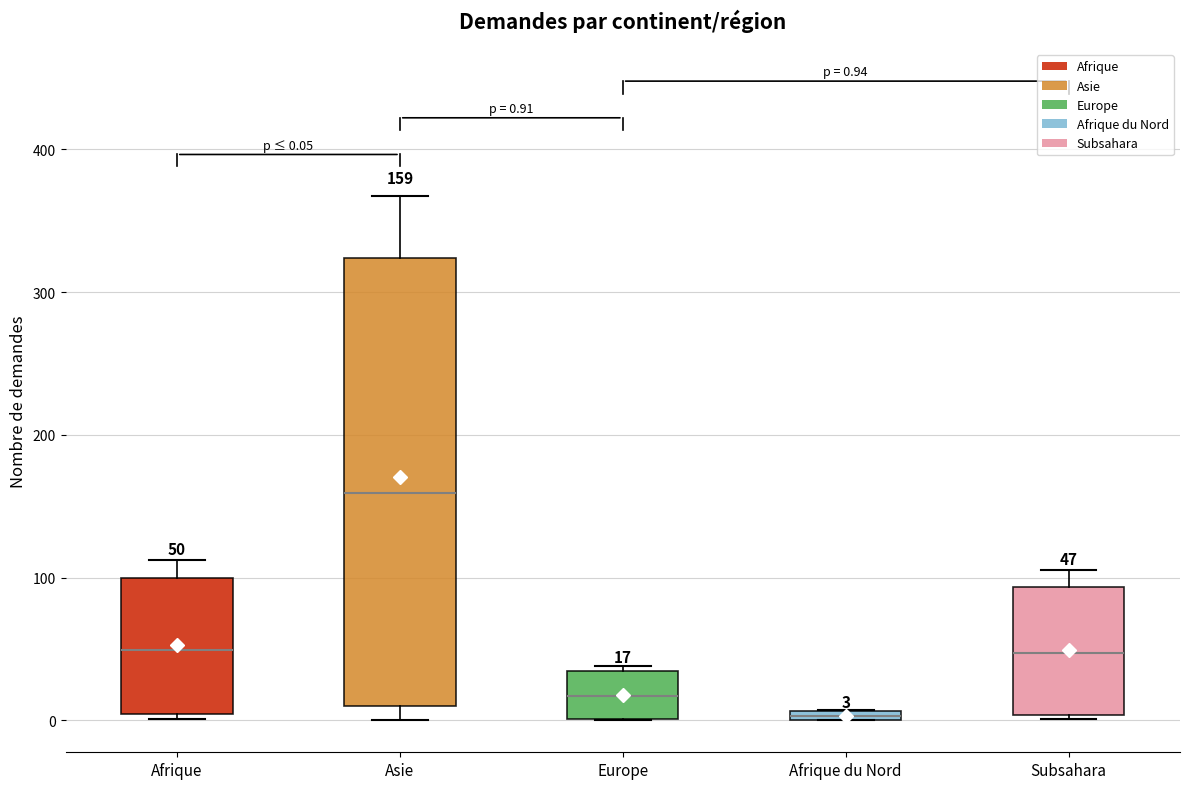

Which box is the tallest, from its lower edge to its upper edge?

Asie